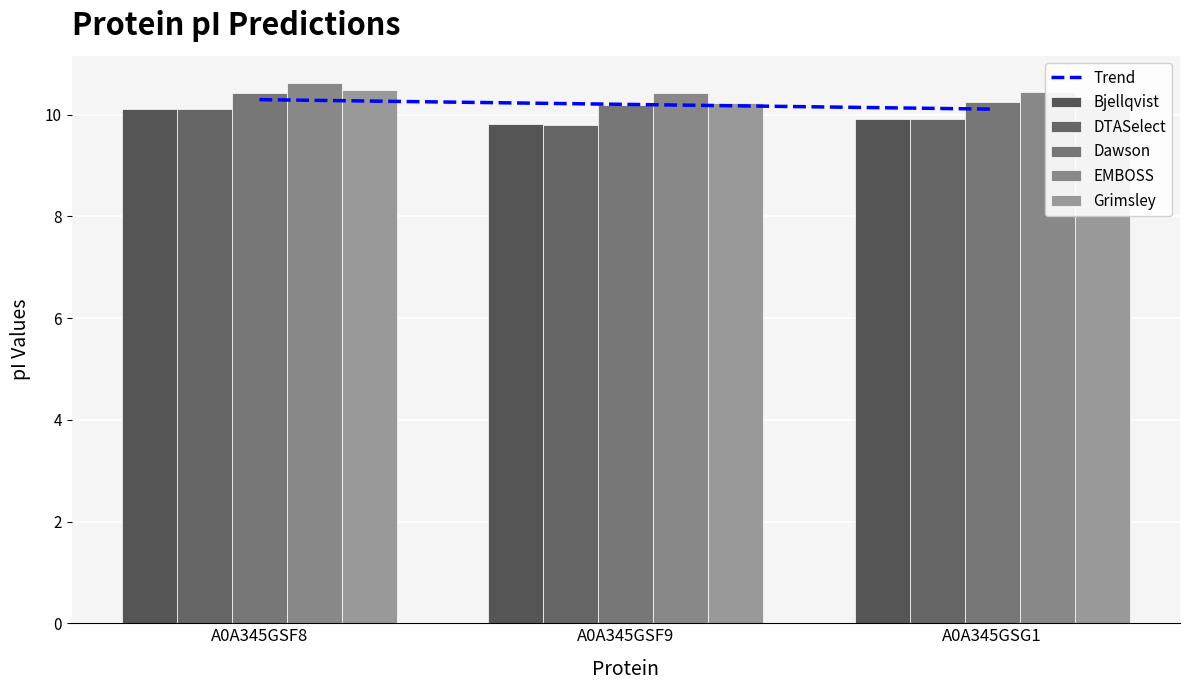

What is the label of the 2nd bar from the right?

A0A345GSF9